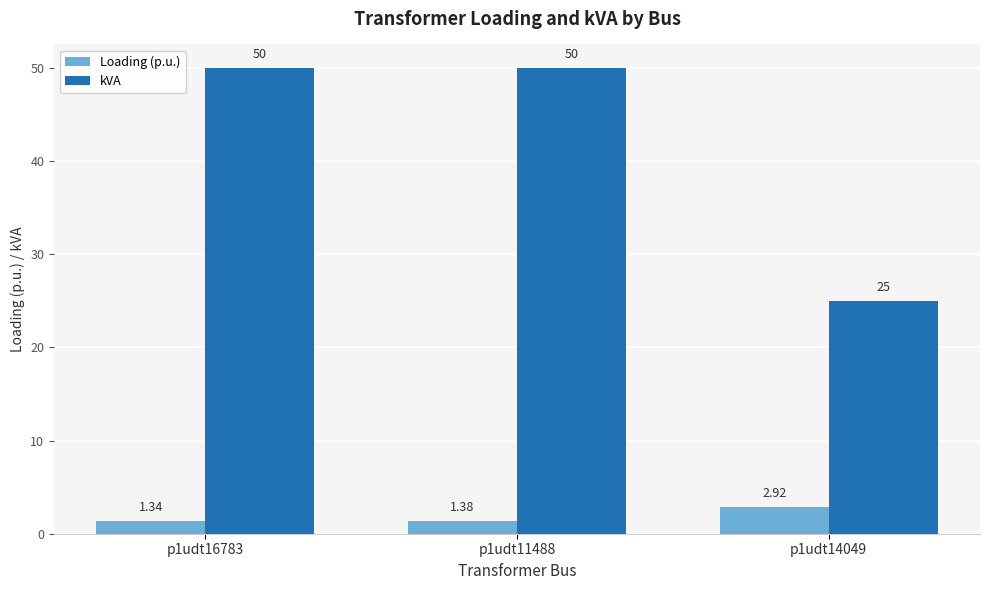

What position from the left is p1udt11488?

2